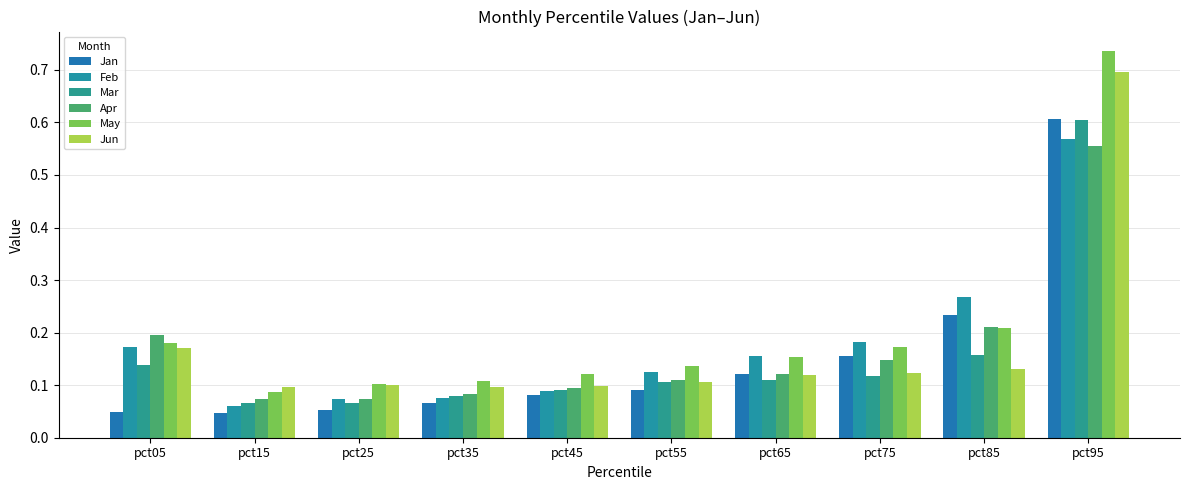

How many bars are there in each group?

6